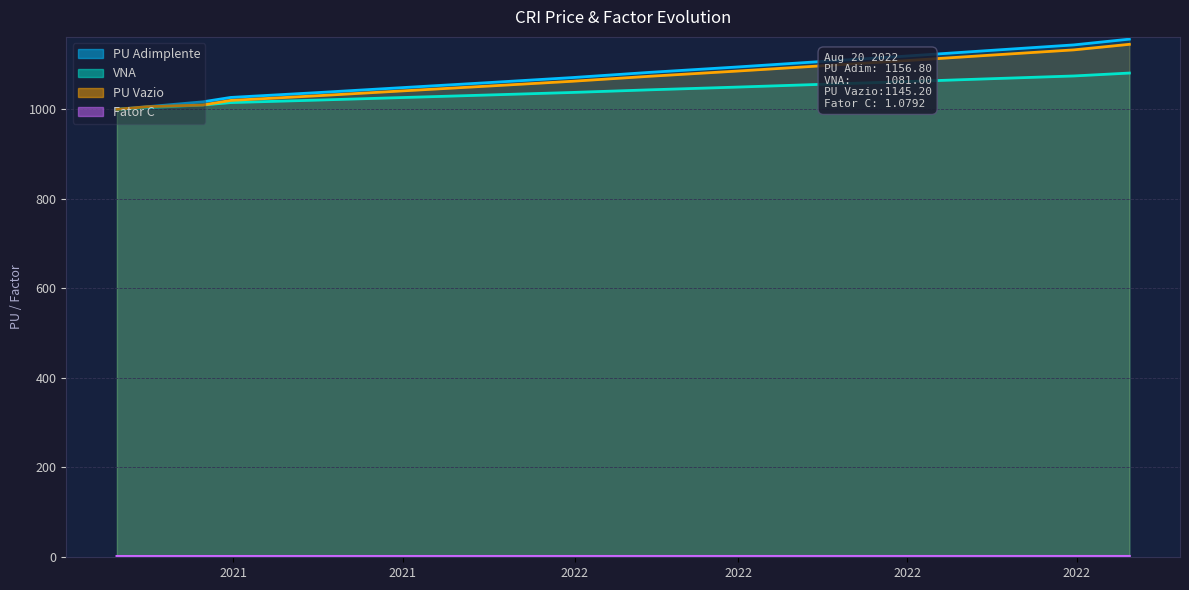

What is the difference between the VNA values at 2022-05-31 and 2021-08-31?

58.4